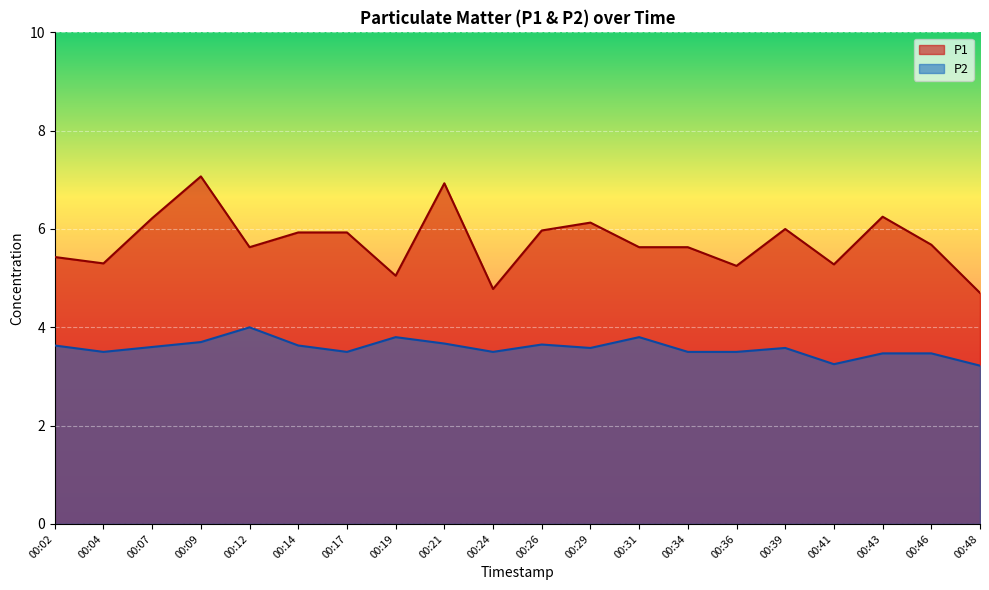

How many interior local peaks does the P1 series have?

5